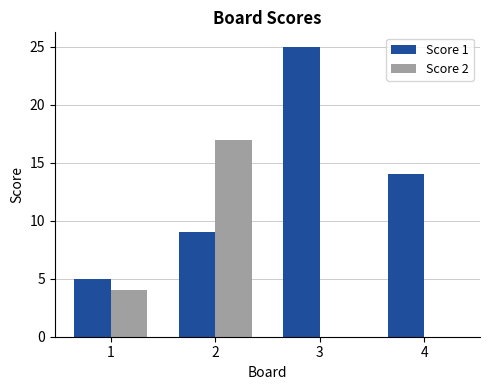

Reading left to right, extract all data points from this chart.

Score 1: 1=5	2=9	3=25	4=14
Score 2: 1=4	2=17	3=0	4=0